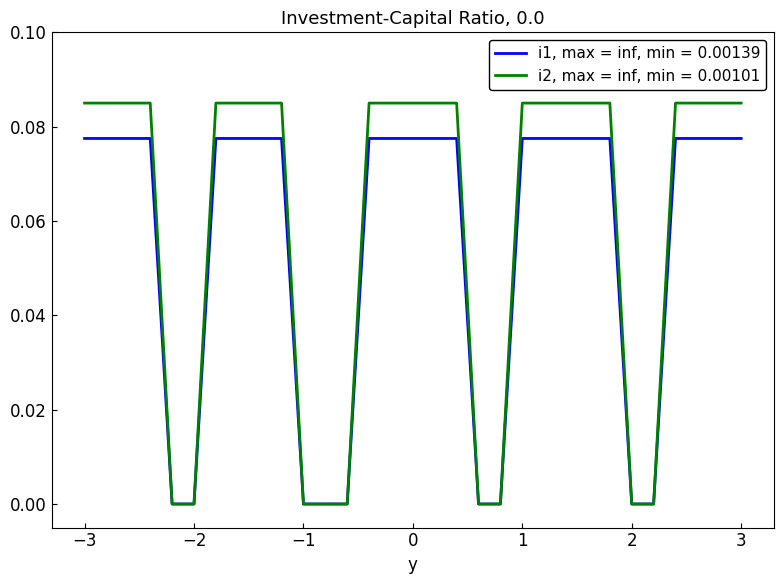

How many lines are shown in the chart?

2